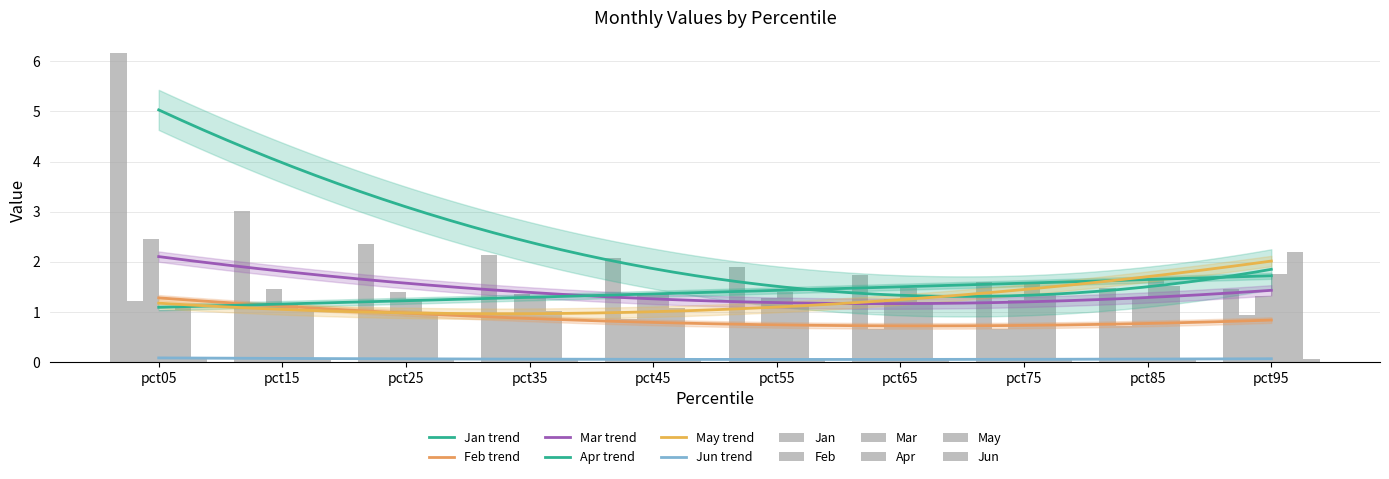

How many series are shown in this chart?

6